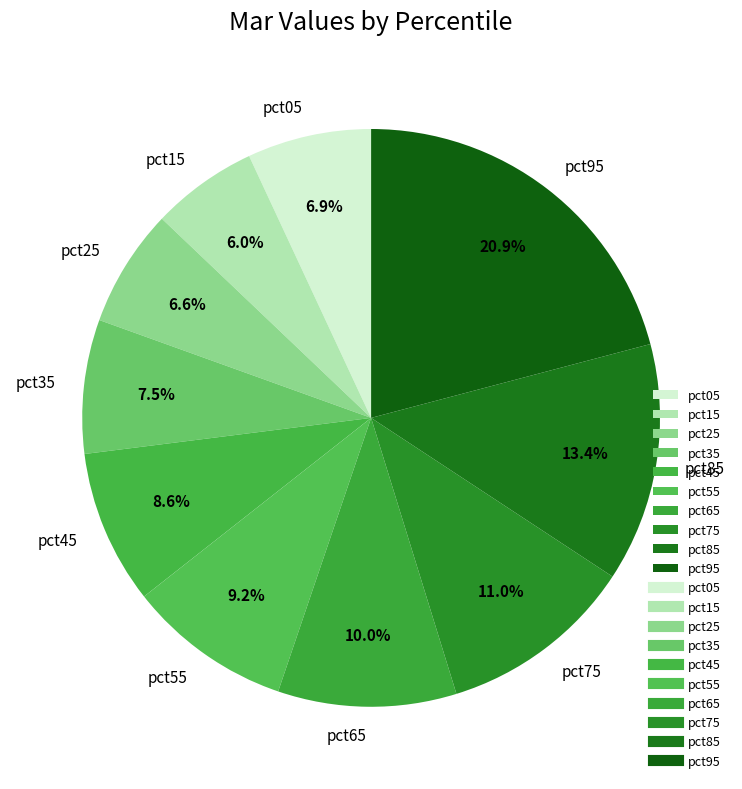

Which slice is the smallest?

pct15